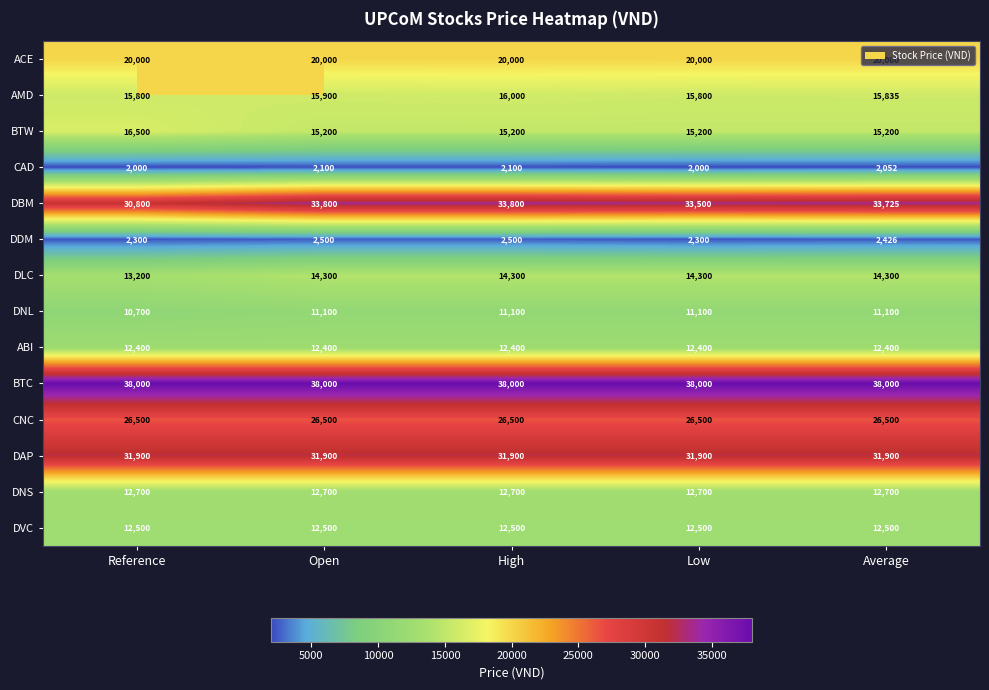

What is the difference between the highest and lowest values at Average?

35948